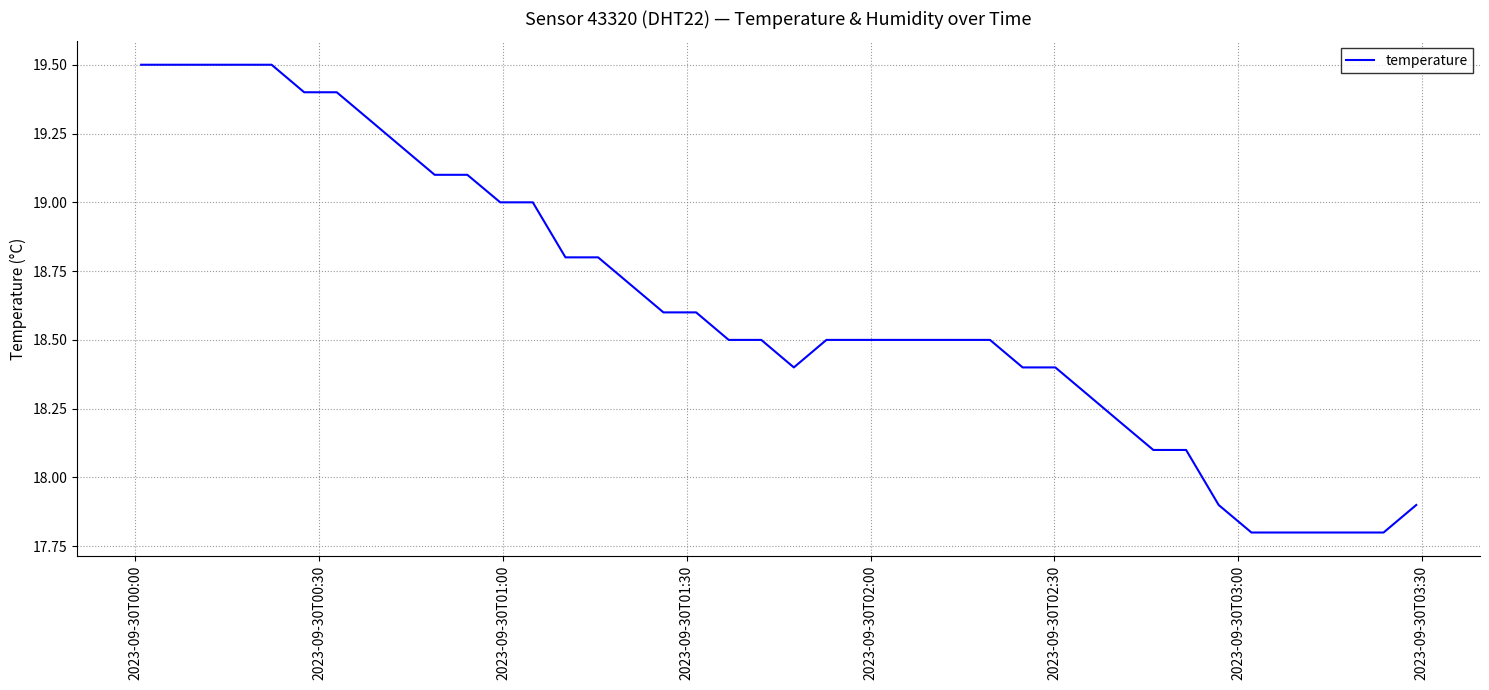

What is the maximum value shown in the chart?

19.5